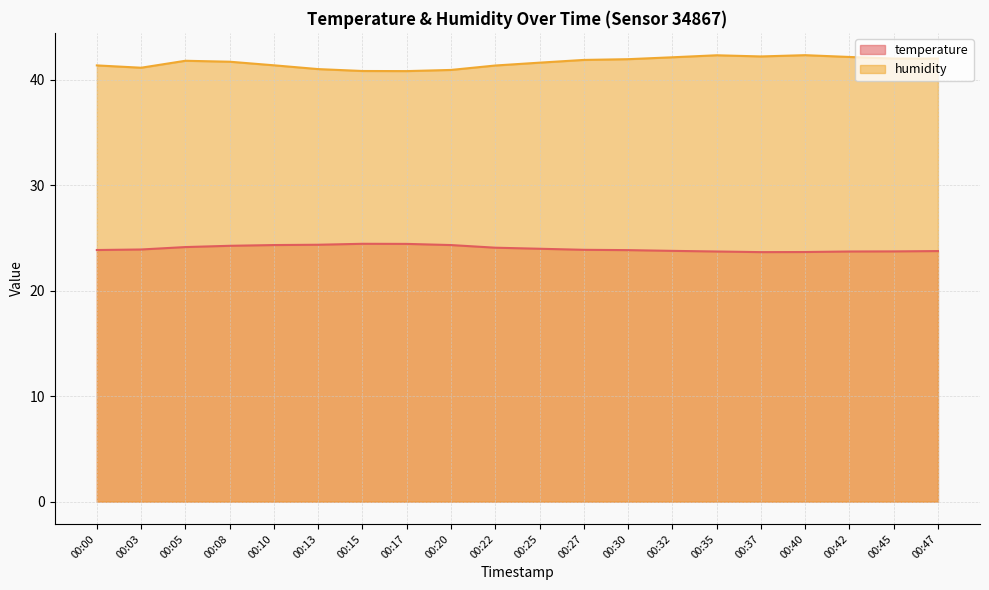

How many data points in humidity are above 41?

16